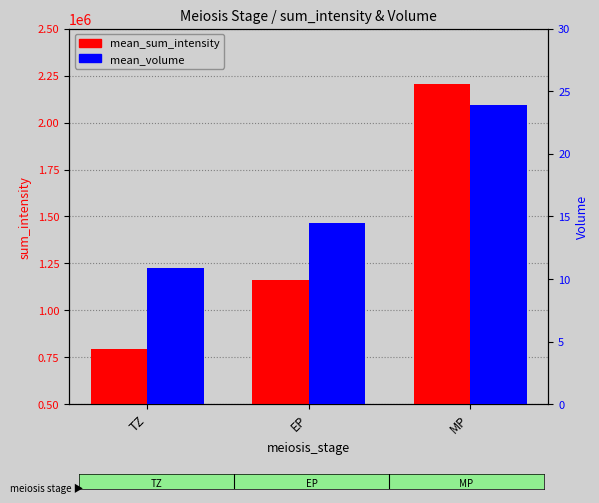

Where does the mean_volume series first go above 14?

EP